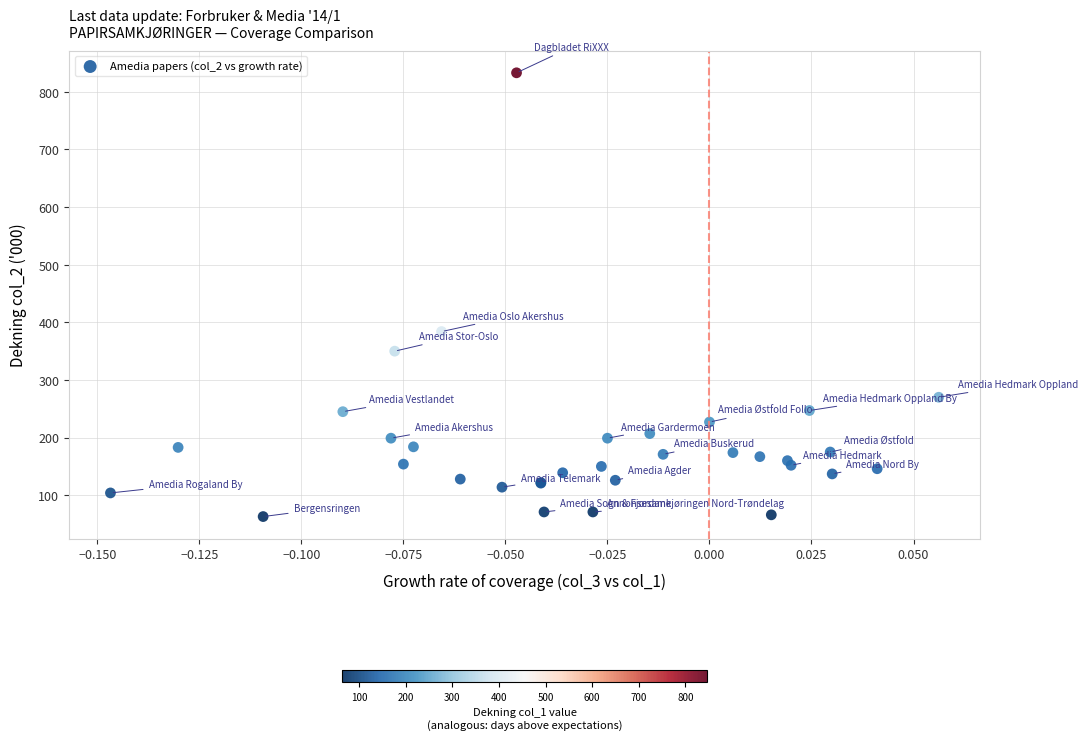

What Y value in the scatter plot is closest to 448?

384